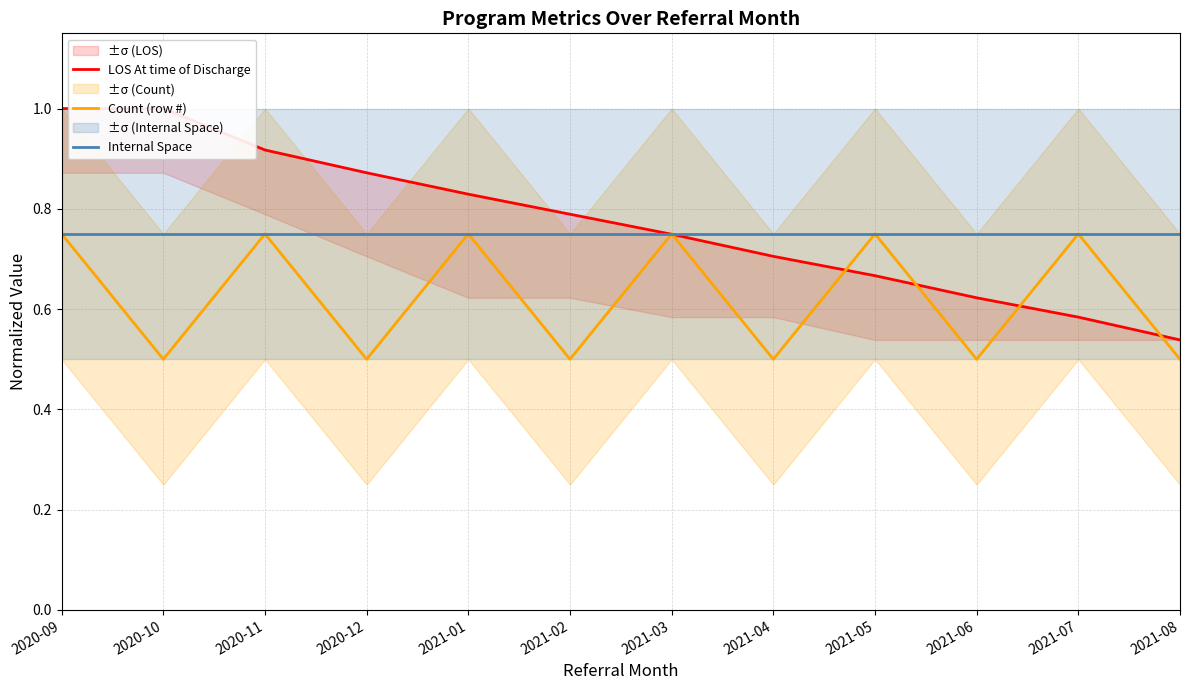

Rank the series by their maximum value, from lowest to highest.

Count (row #), Internal Space, LOS At time of Discharge